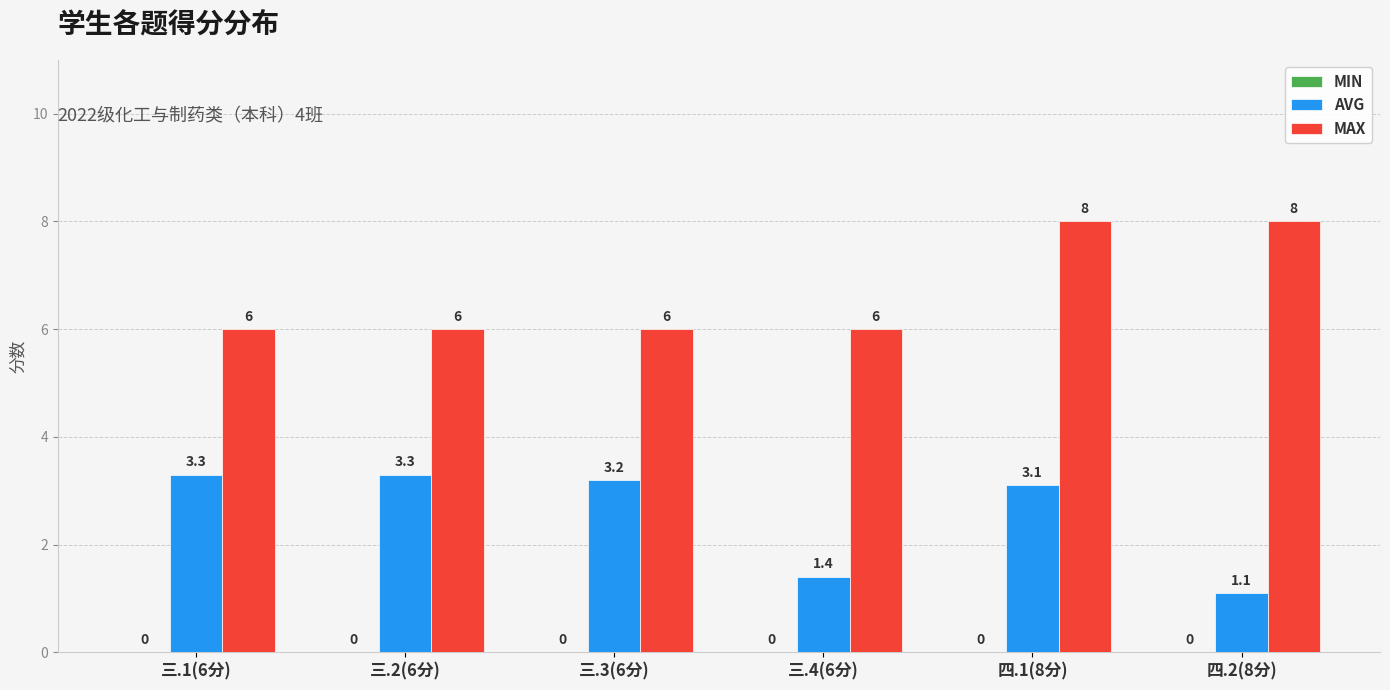

List the series in order of their overall mean, highest first.

MAX, AVG